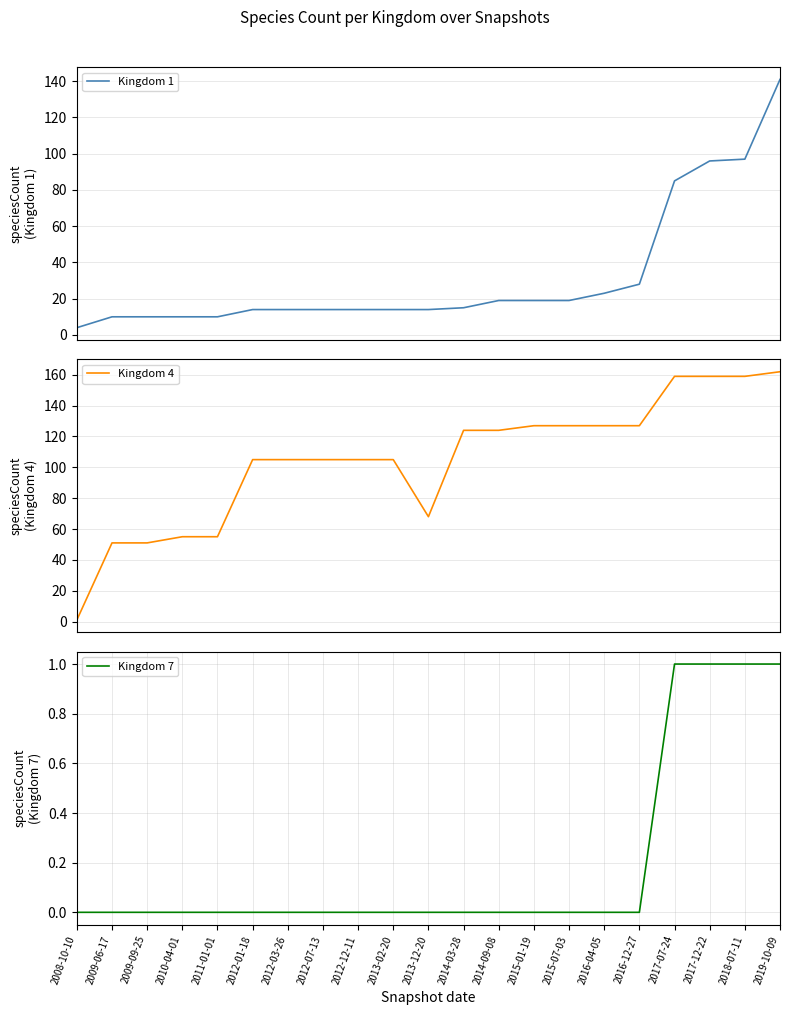

At which label is Kingdom 1 closest to 72?

2017-07-24